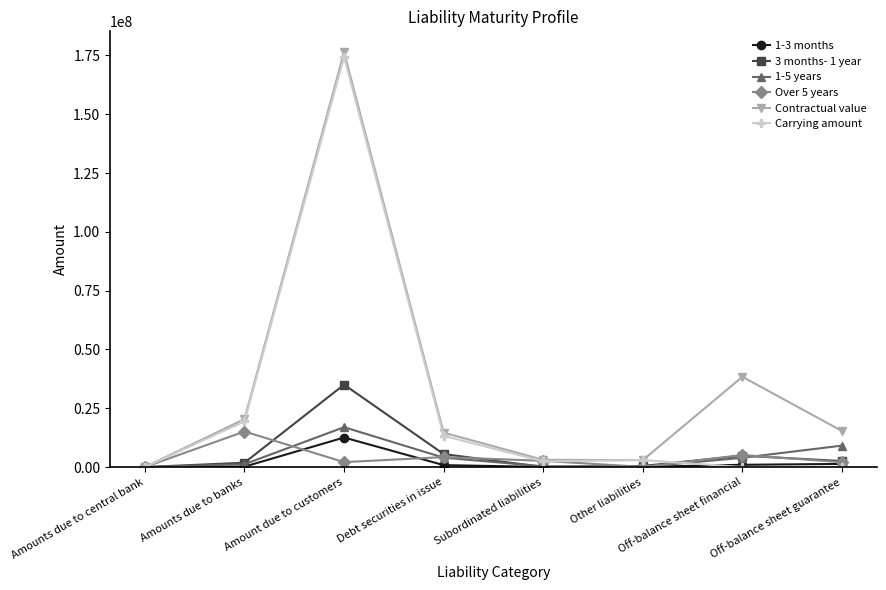

What is the difference between the highest and lowest values at Debt securities in issue?

13801143